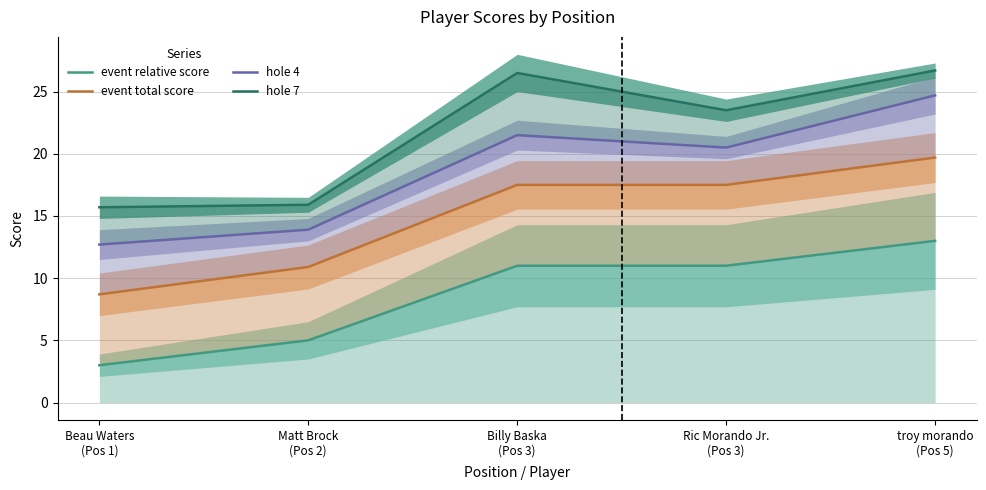

What is the label of the 1st point from the right?

troy morando
(Pos 5)